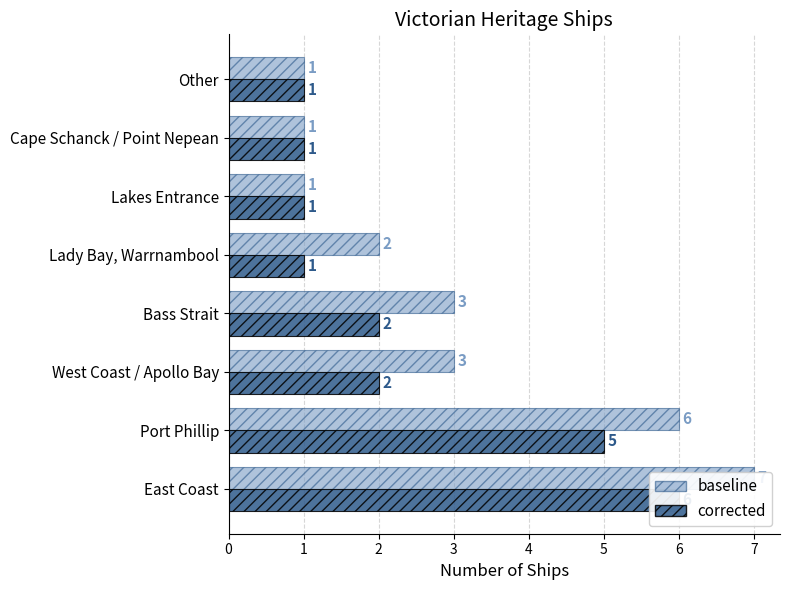

What is the value of the baseline bar at the 8th from the left?

1